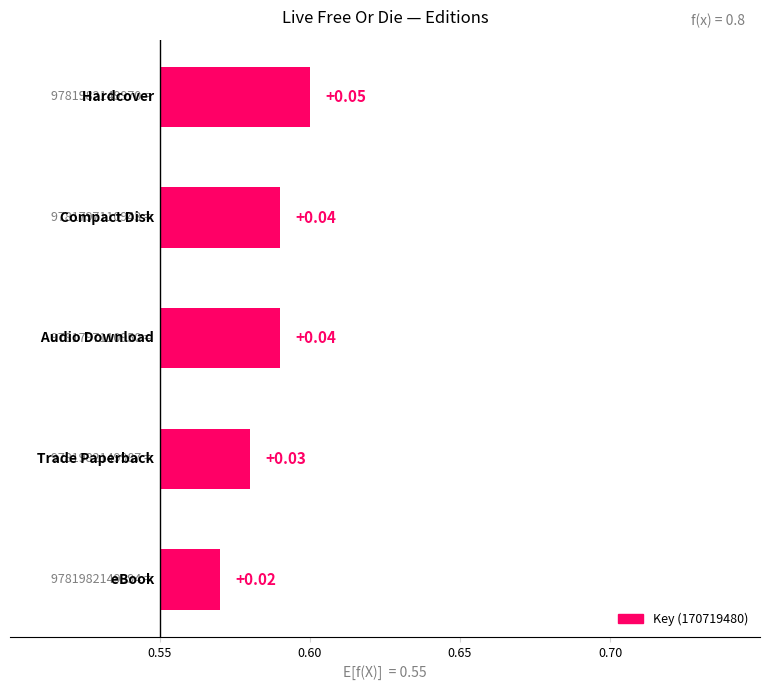

The value at 0.55 is 0.0. True or false?

False